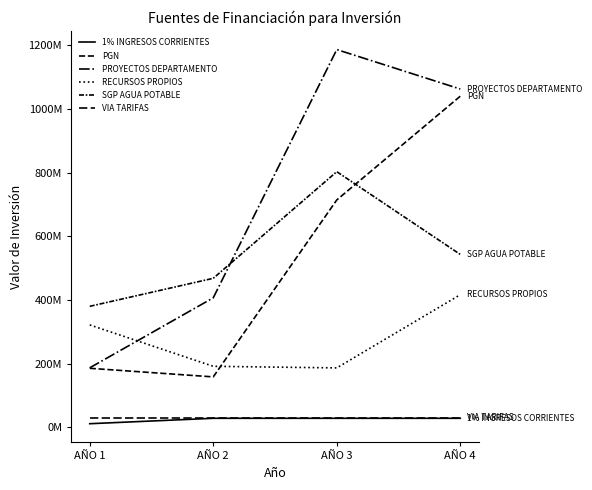

The value of PGN at AÑO 2 is 158125000. True or false?

True